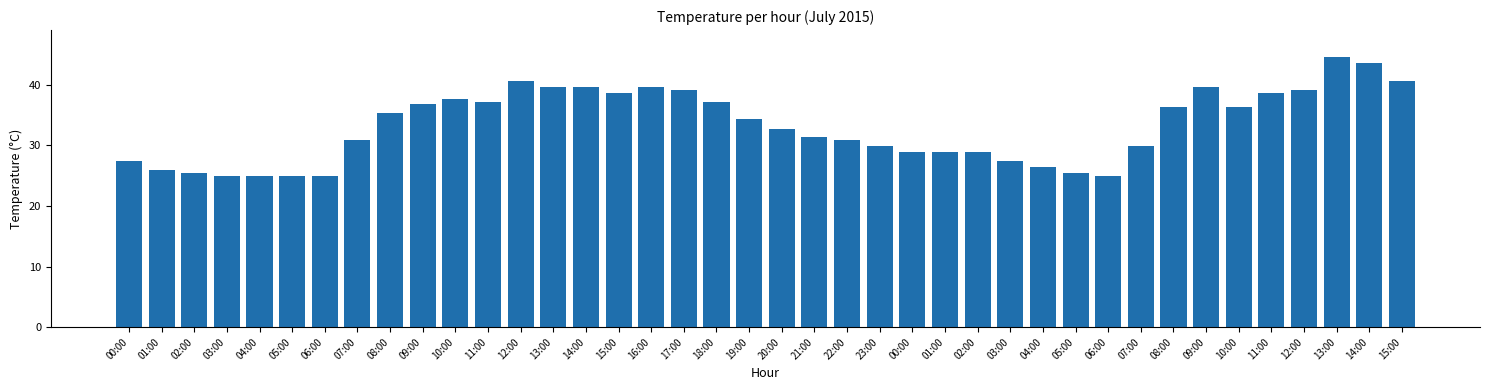

How many bars are there in total?

40